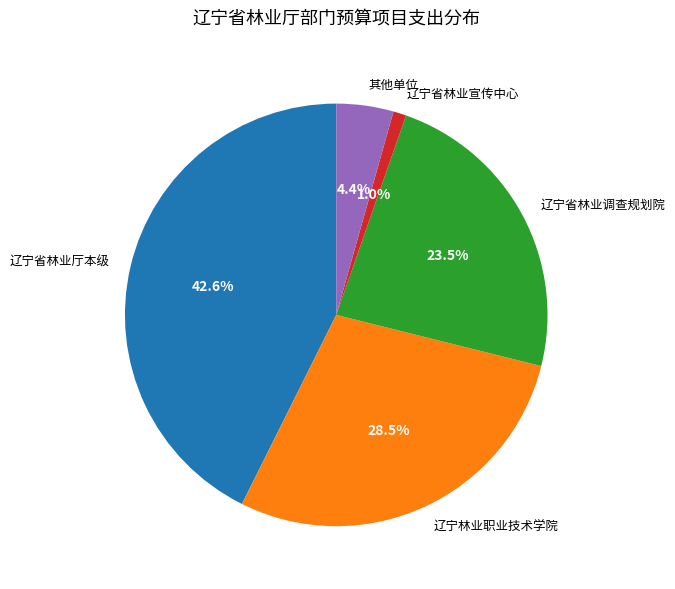

What is the largest slice in the pie chart?

辽宁省林业厅本级